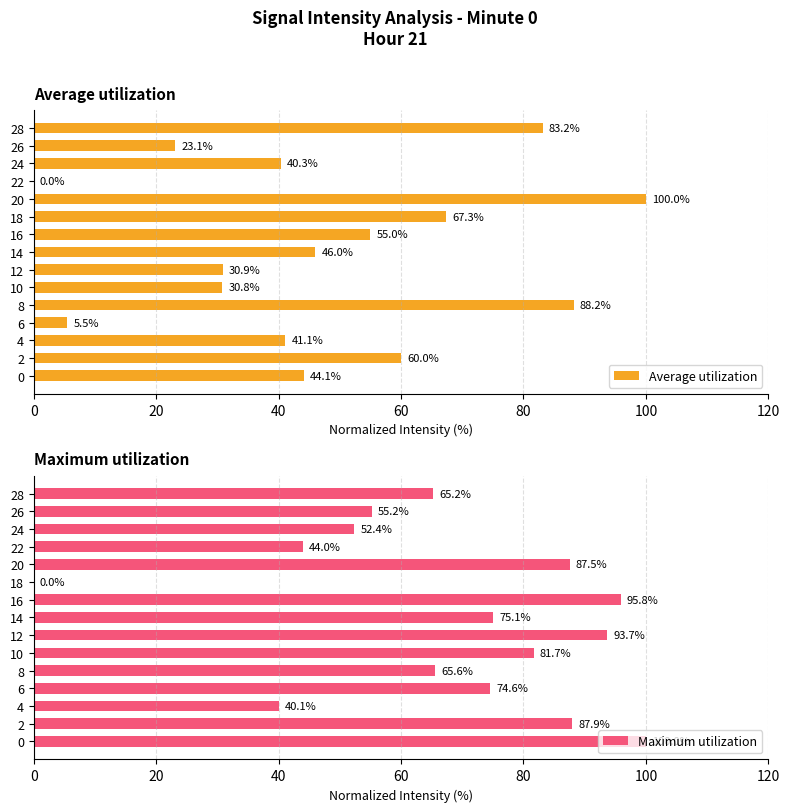

Where is Maximum utilization nearest to the value 50?

24